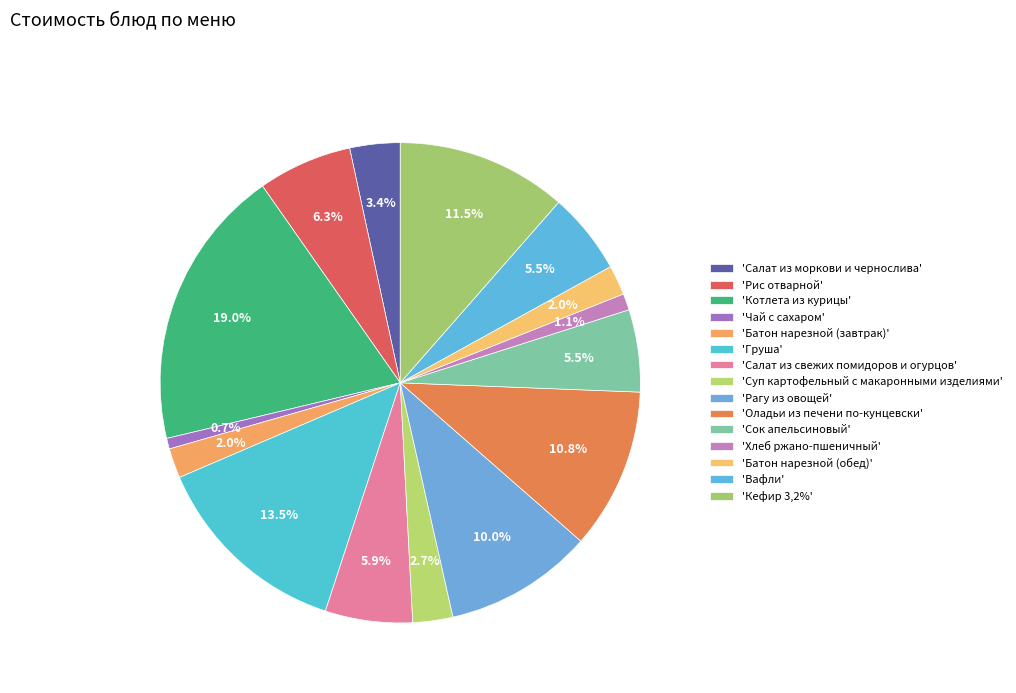

What is the smallest slice in the pie chart?

Чай с сахаром